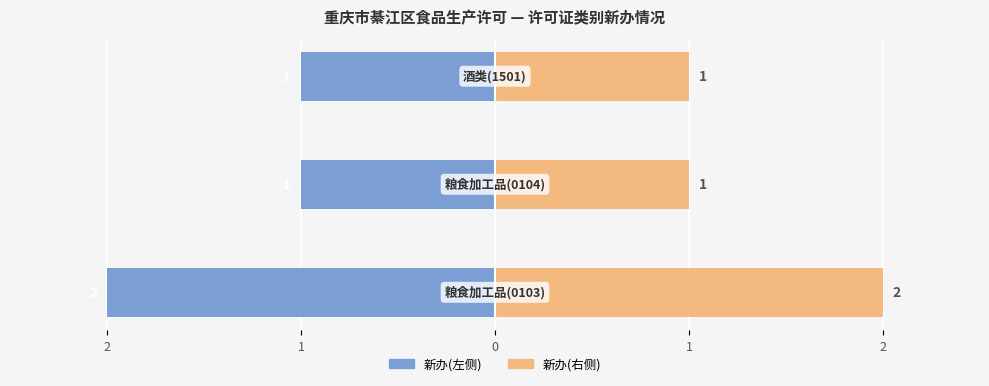

Which series changed the most between 3 and 2?

新办(左)